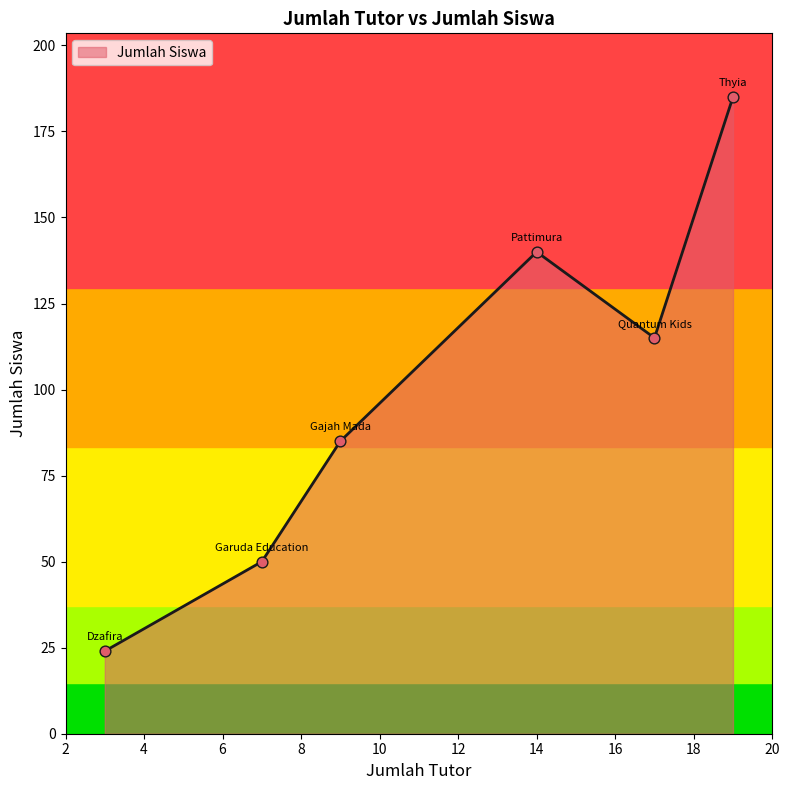

How many interior local peaks (higher than both neighbors) does the data have?

1